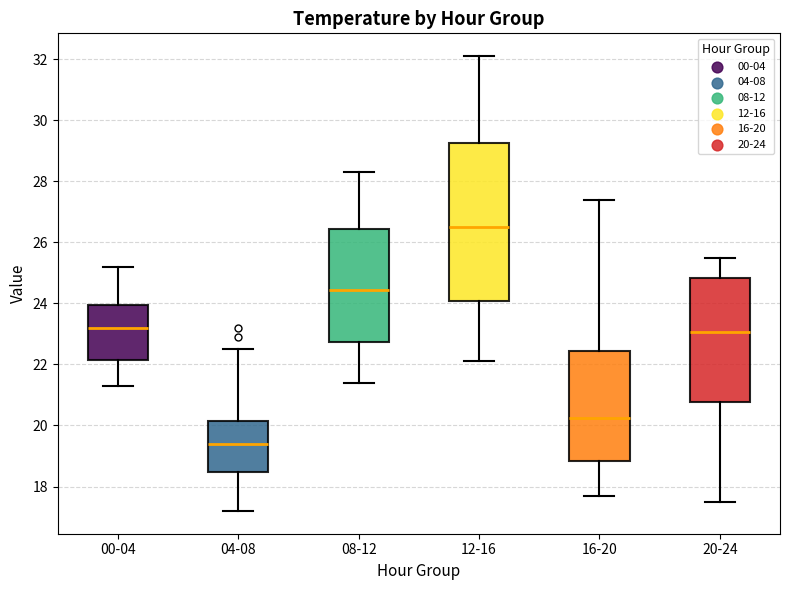

Reading left to right, read every box against the y-axis: the position of its median line, the range the box covers, and the ends of its whiskers. The values are not printed on the chart, so give them approximately, as read against the axis.

00-04: median 23.2, box 22.2 to 24.0, whiskers 21.4 to 25.2
04-08: median 19.4, box 18.4 to 20.2, whiskers 17.2 to 22.6
08-12: median 24.4, box 22.8 to 26.4, whiskers 21.4 to 28.4
12-16: median 26.6, box 24.0 to 29.2, whiskers 22.2 to 32.2
16-20: median 20.2, box 18.8 to 22.4, whiskers 17.8 to 27.4
20-24: median 23.0, box 20.8 to 24.8, whiskers 17.6 to 25.6